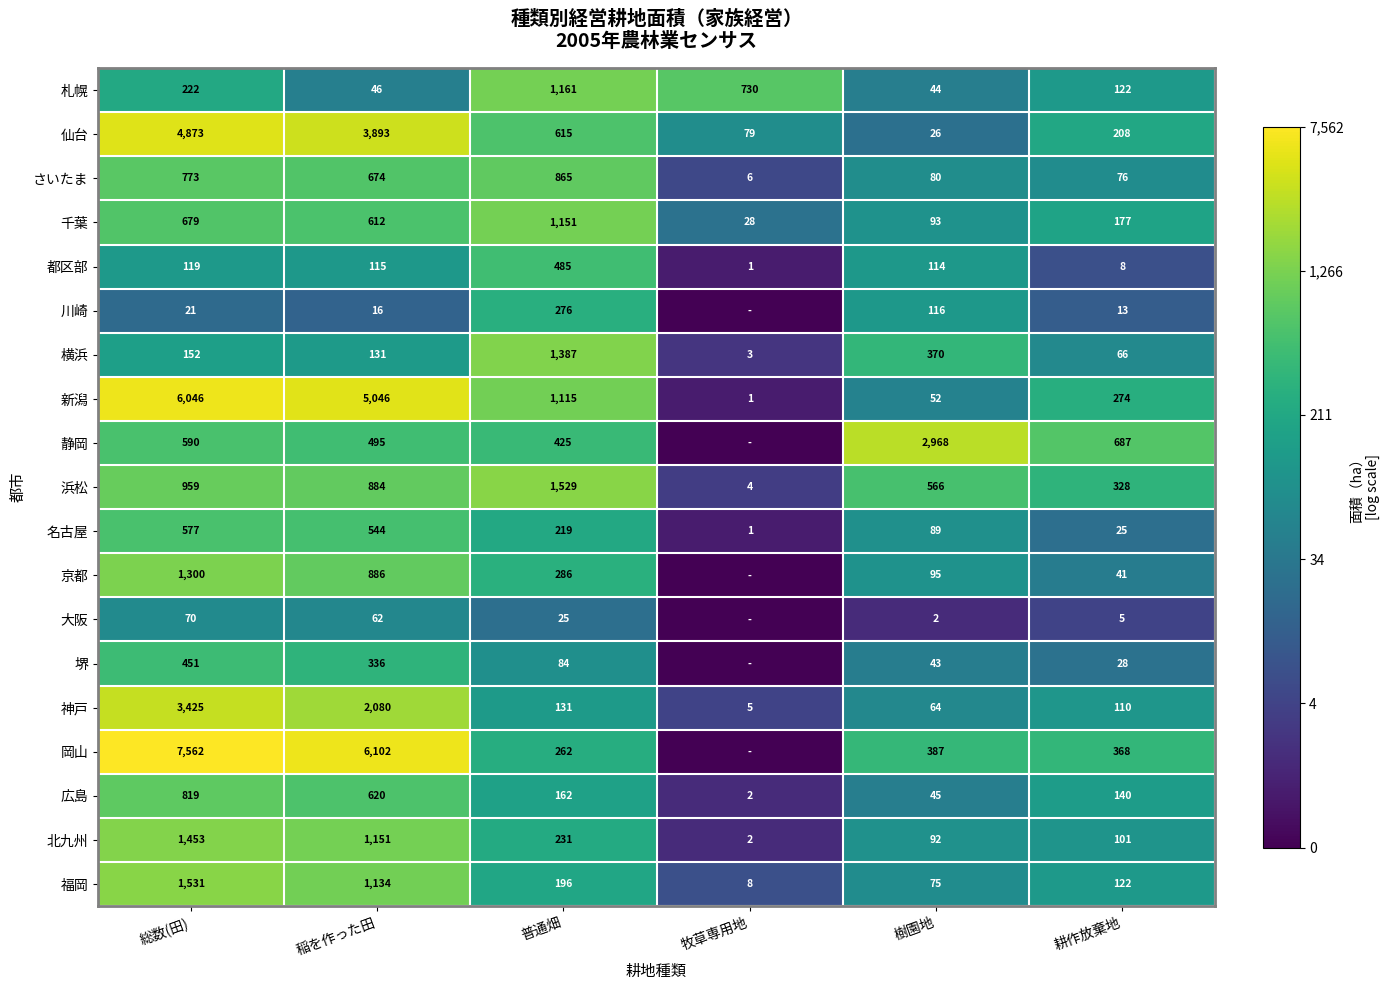

Where does the 新潟 series first go above 1115?

総数(田)